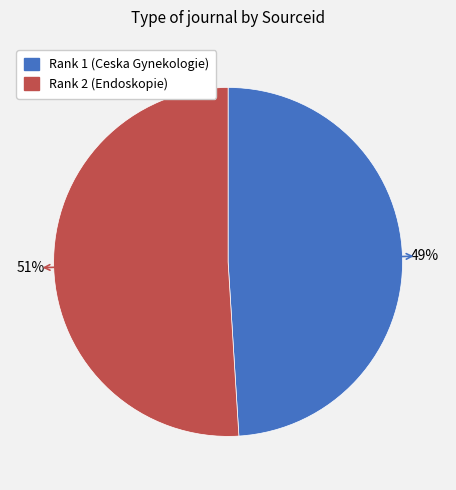

Approximately how many times larger is the value at Rank 1 (Ceska Gynekologie) compared to Rank 2 (Endoskopie)?

1.0